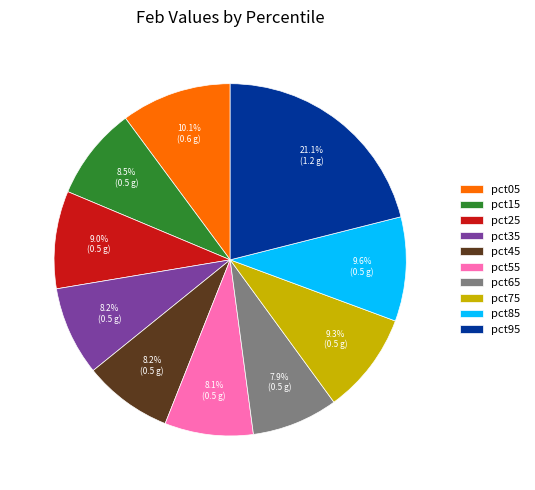

How many slices are in this pie chart?

10